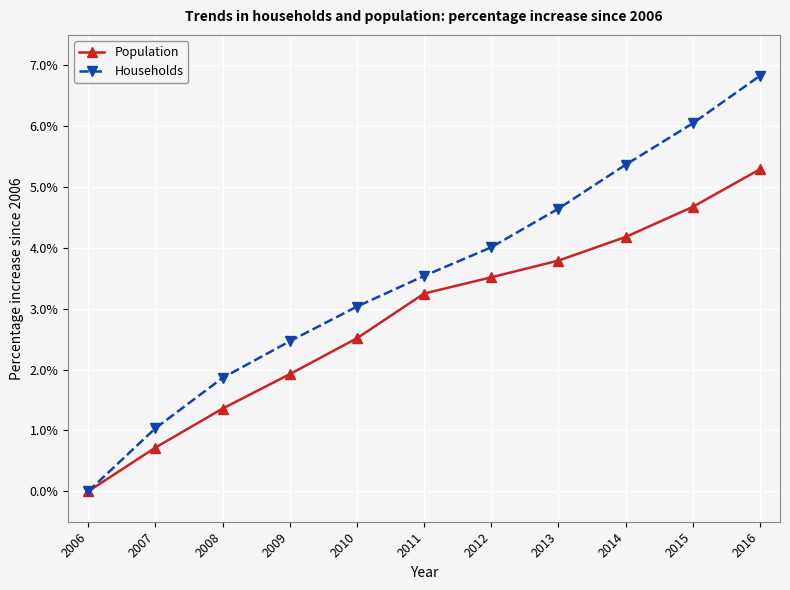

Does the chart have visible grid lines?

Yes